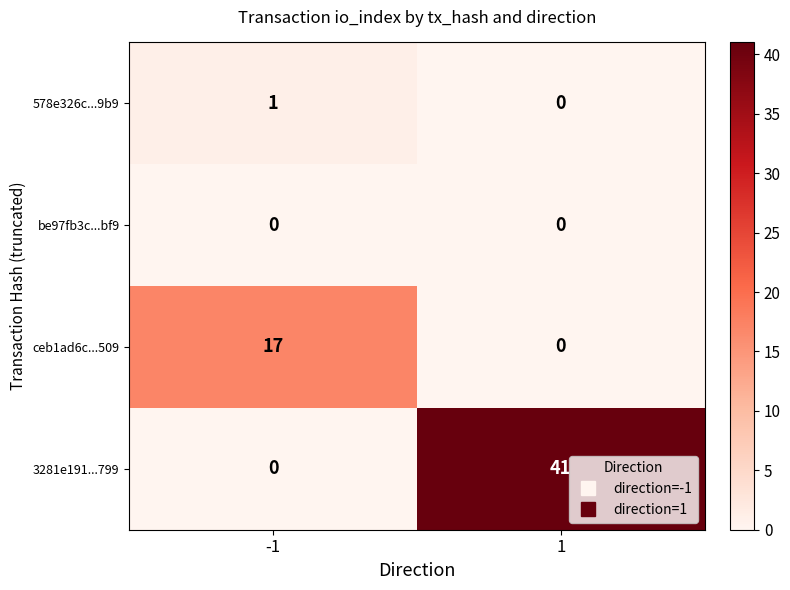

List the series in order of their peak value, lowest first.

be97fb3c...bf9, 578e326c...9b9, ceb1ad6c...509, 3281e191...799